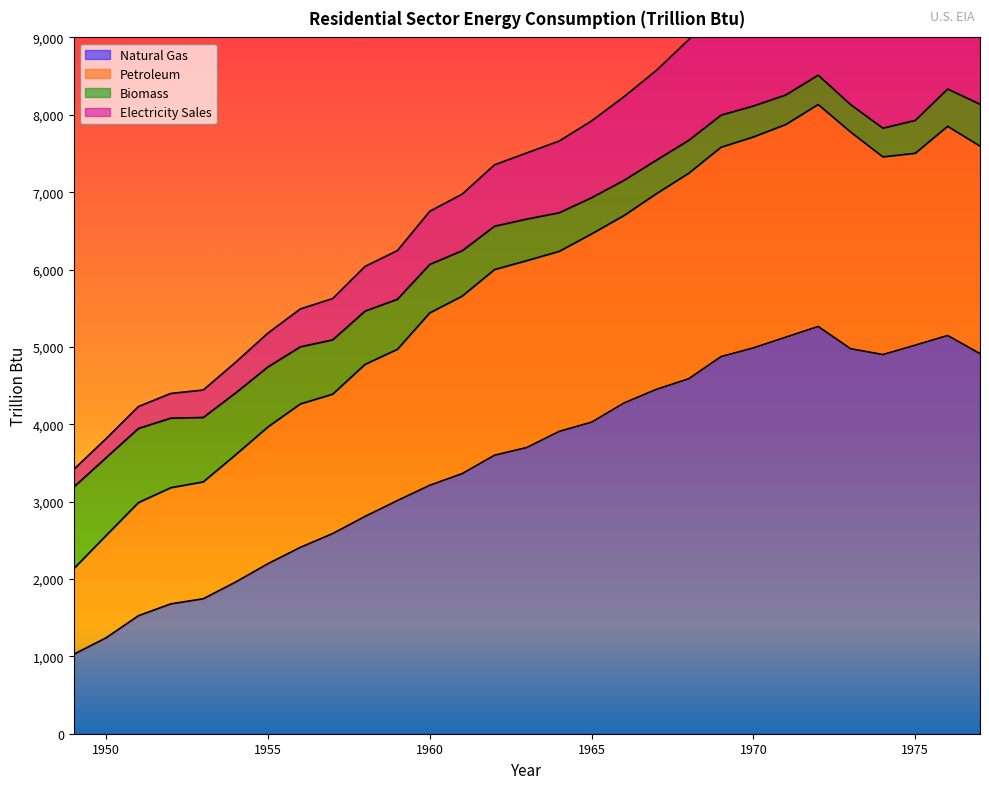

What is the lowest value of the Natural Gas series?

1027.3